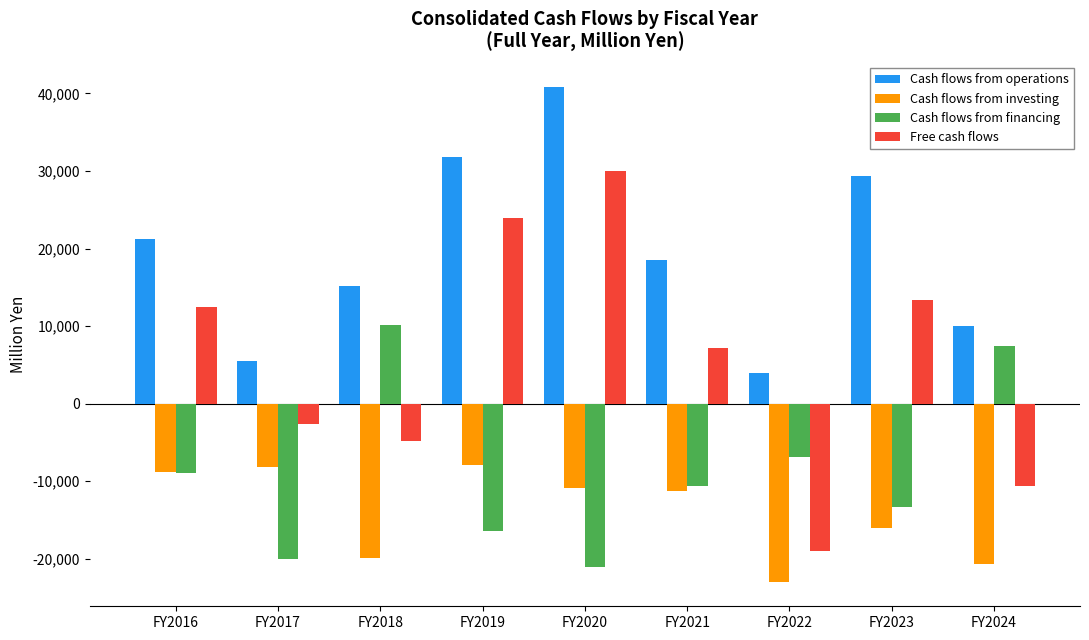

Rank the series by their average value, from highest to lowest.

Cash flows from operations, Free cash flows, Cash flows from financing, Cash flows from investing